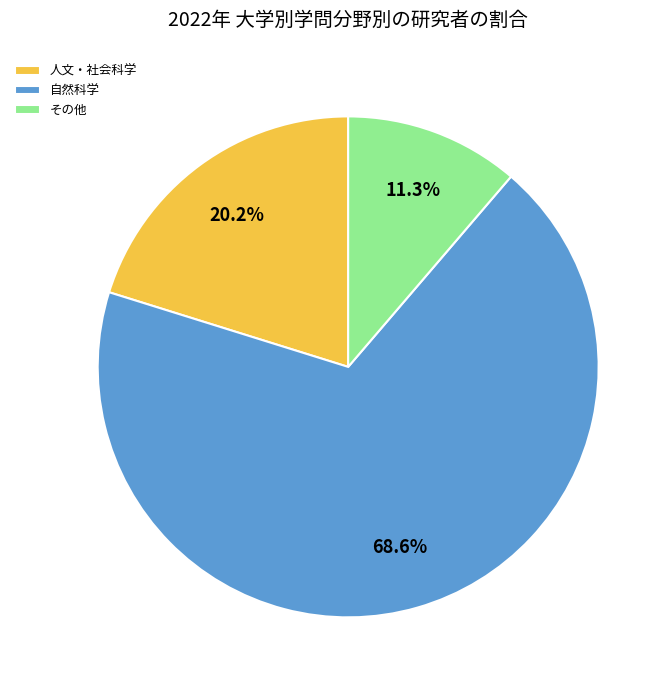

Which slice is the largest?

自然科学